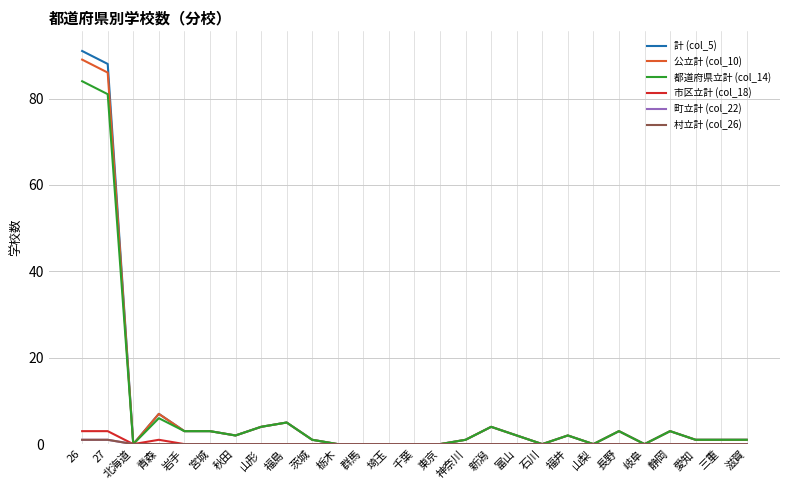

True or false: 計 (col_5) and 公立計 (col_10) cross at least once.

False